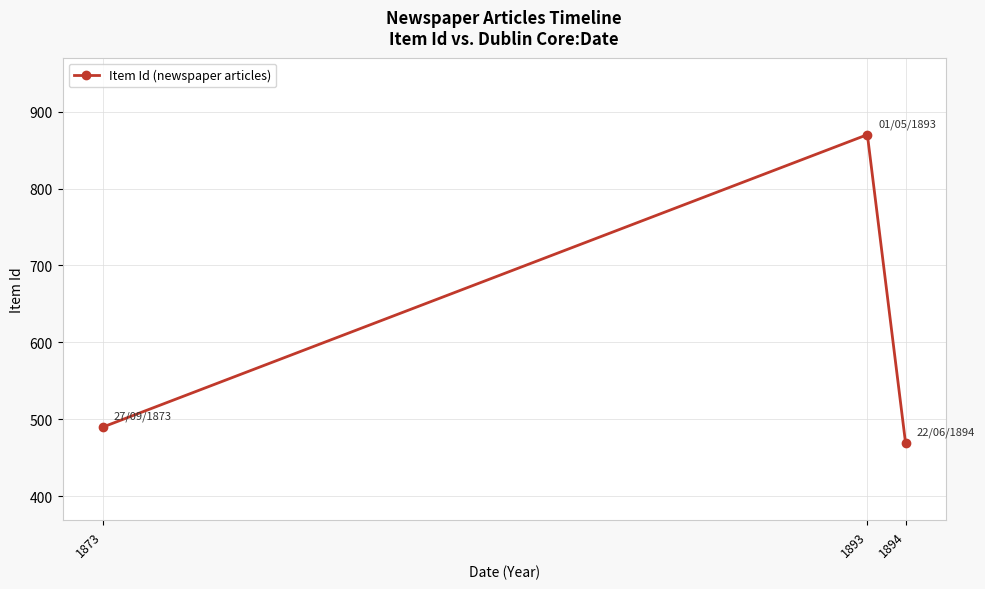

What is the change in value from 1873 to 1894?

-21